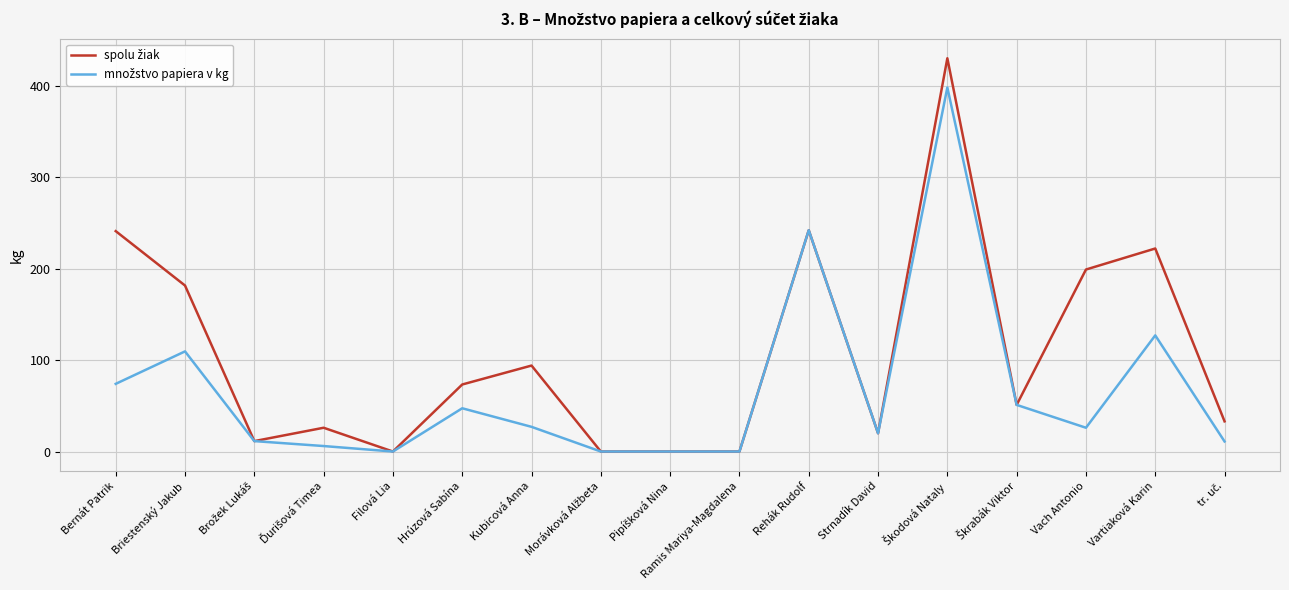

What is the greatest value displayed?

430.0